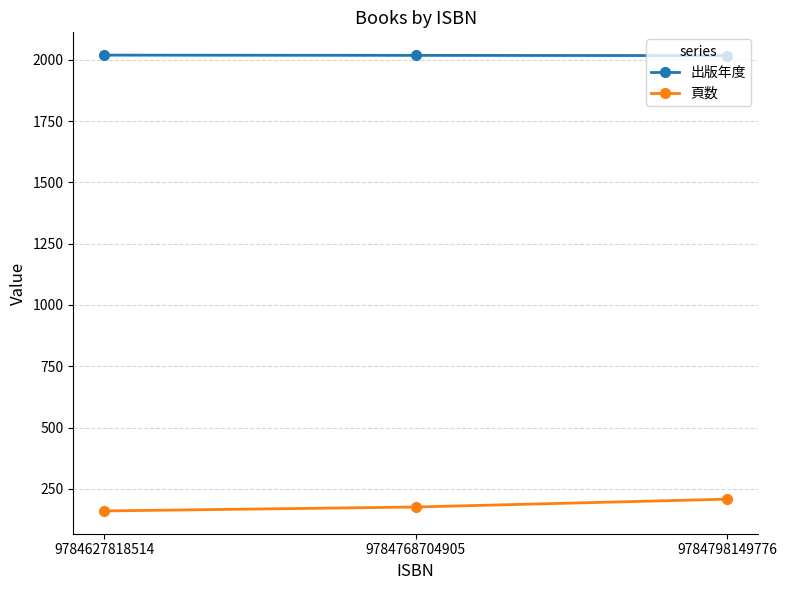

Which series has the largest range (max minus min)?

頁数